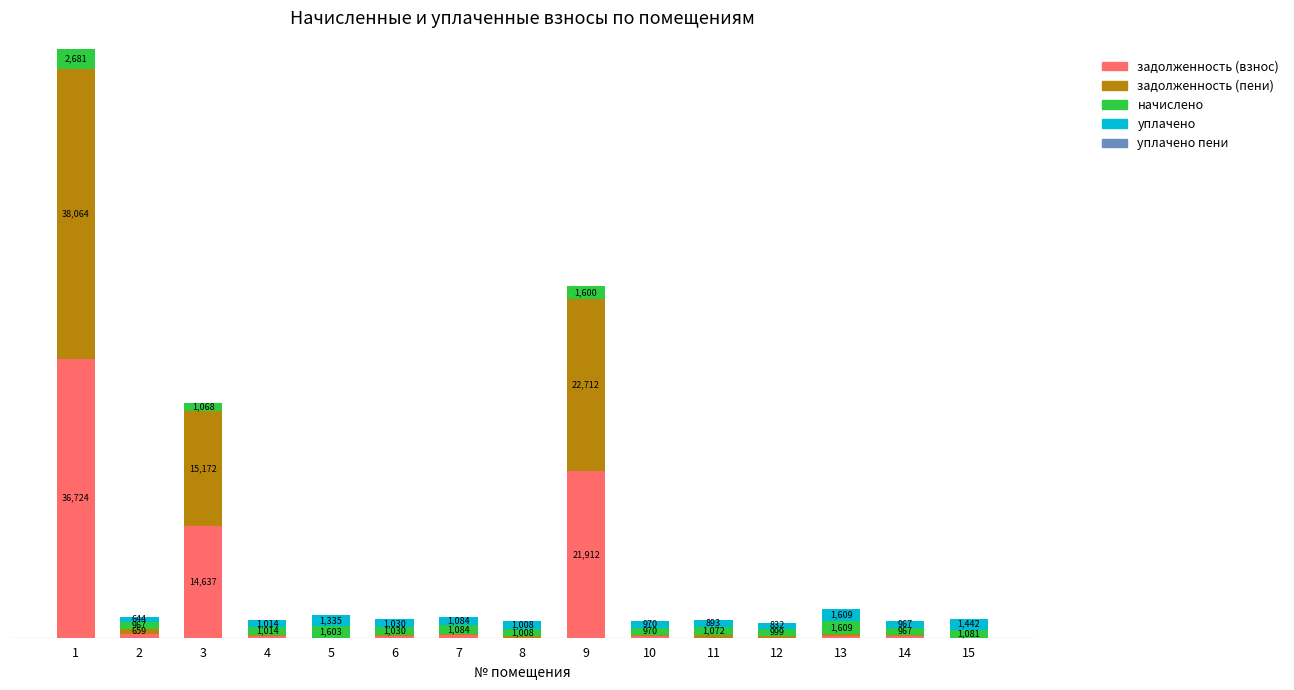

True or false: уплачено has a value of 442.0 at 13.

False